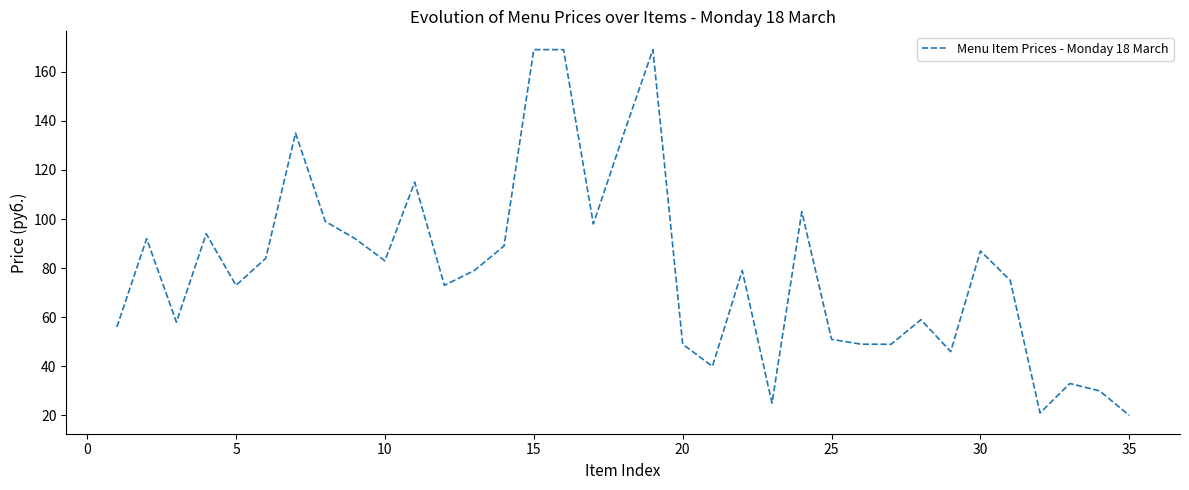

What is the maximum value shown in the chart?

169